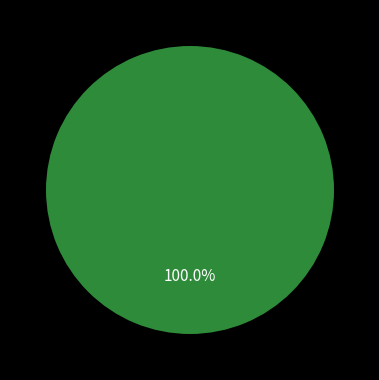

Count the number of slices in the pie.

2